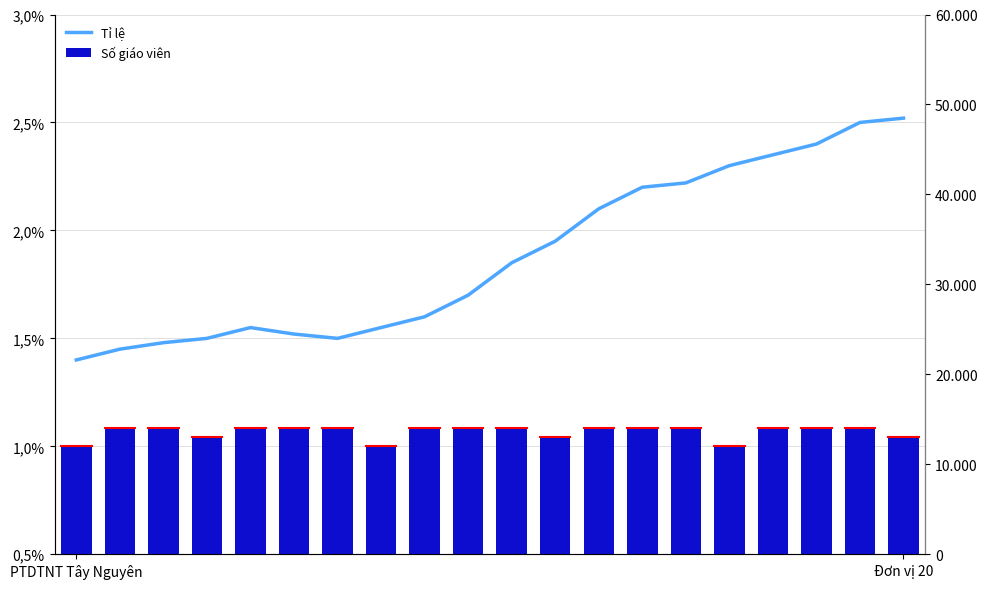

What is the average value of the Tỉ lệ series?

1.9